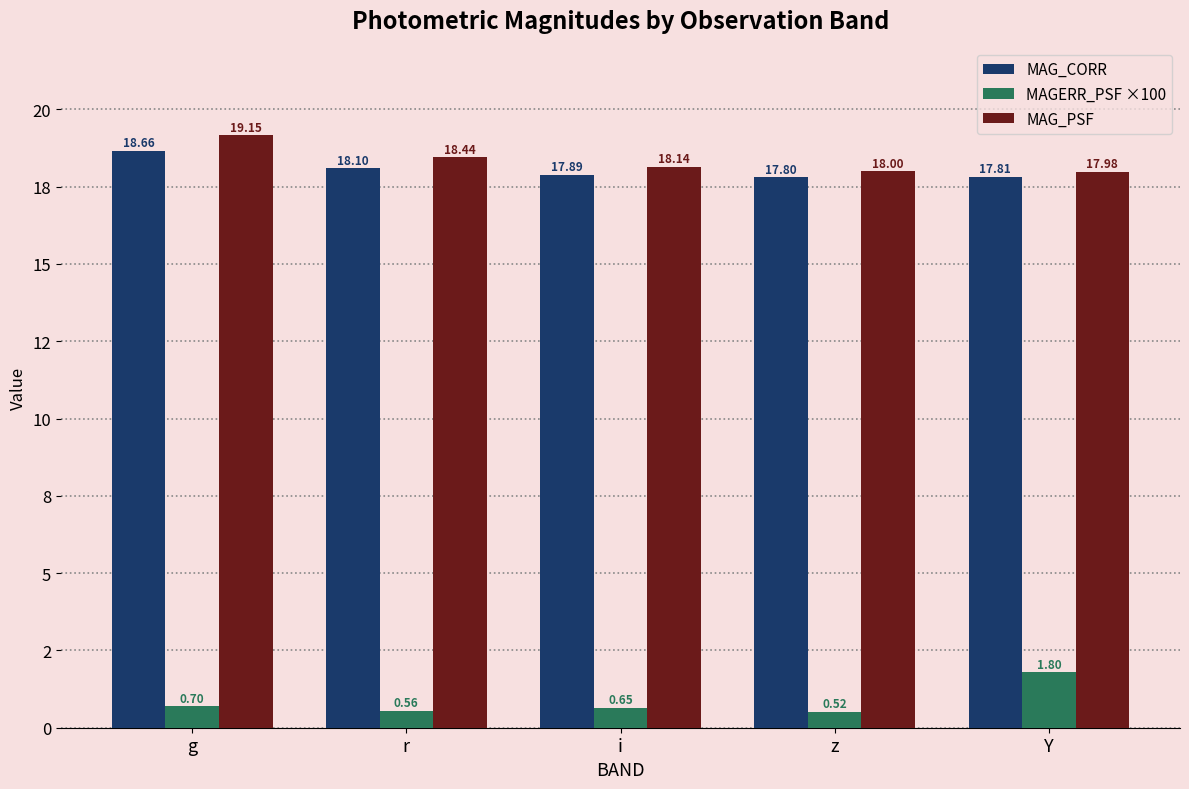

Between g and i, which series saw the biggest shift?

MAG_PSF